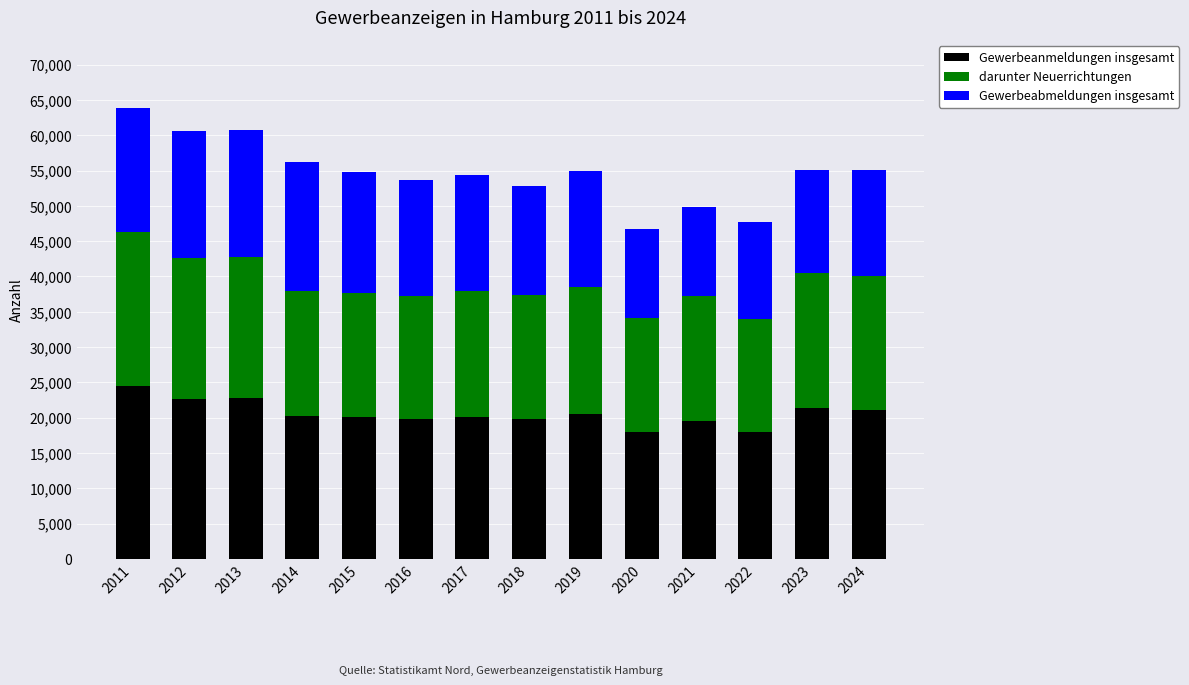

True or false: Gewerbeanmeldungen insgesamt has a value of 24495 at 2011.

True